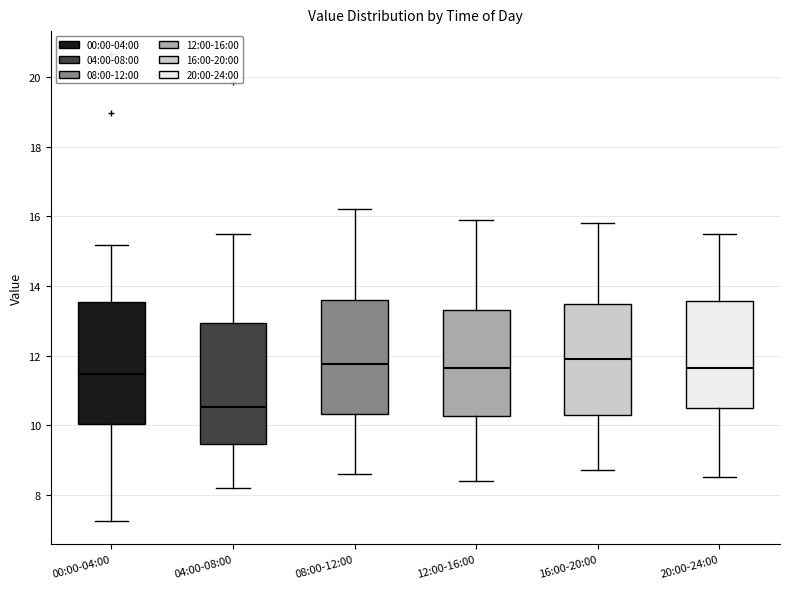

Reading left to right, read every box against the y-axis: the position of its median line, the range the box covers, and the ends of its whiskers. The values are not printed on the chart, so give them approximately, as read against the axis.

00:00-04:00: median 11.4, box 10.0 to 13.6, whiskers 7.2 to 15.2
04:00-08:00: median 10.6, box 9.4 to 13.0, whiskers 8.2 to 15.6
08:00-12:00: median 11.8, box 10.4 to 13.6, whiskers 8.6 to 16.2
12:00-16:00: median 11.6, box 10.2 to 13.4, whiskers 8.4 to 16.0
16:00-20:00: median 12.0, box 10.4 to 13.4, whiskers 8.8 to 15.8
20:00-24:00: median 11.6, box 10.6 to 13.6, whiskers 8.6 to 15.6